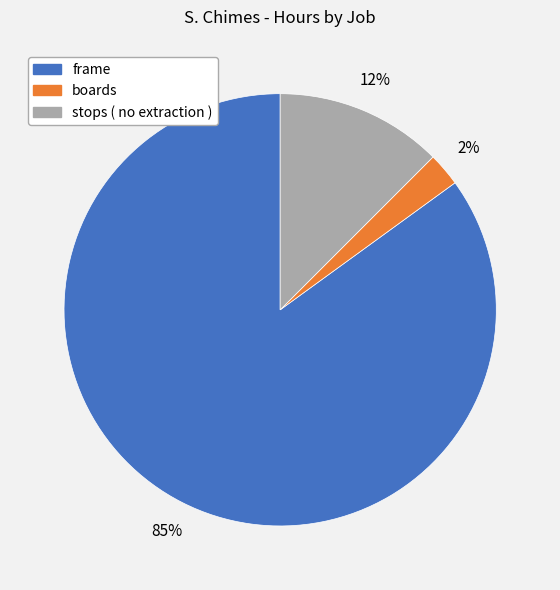

Is there any slice that represents more than half of the pie?

Yes